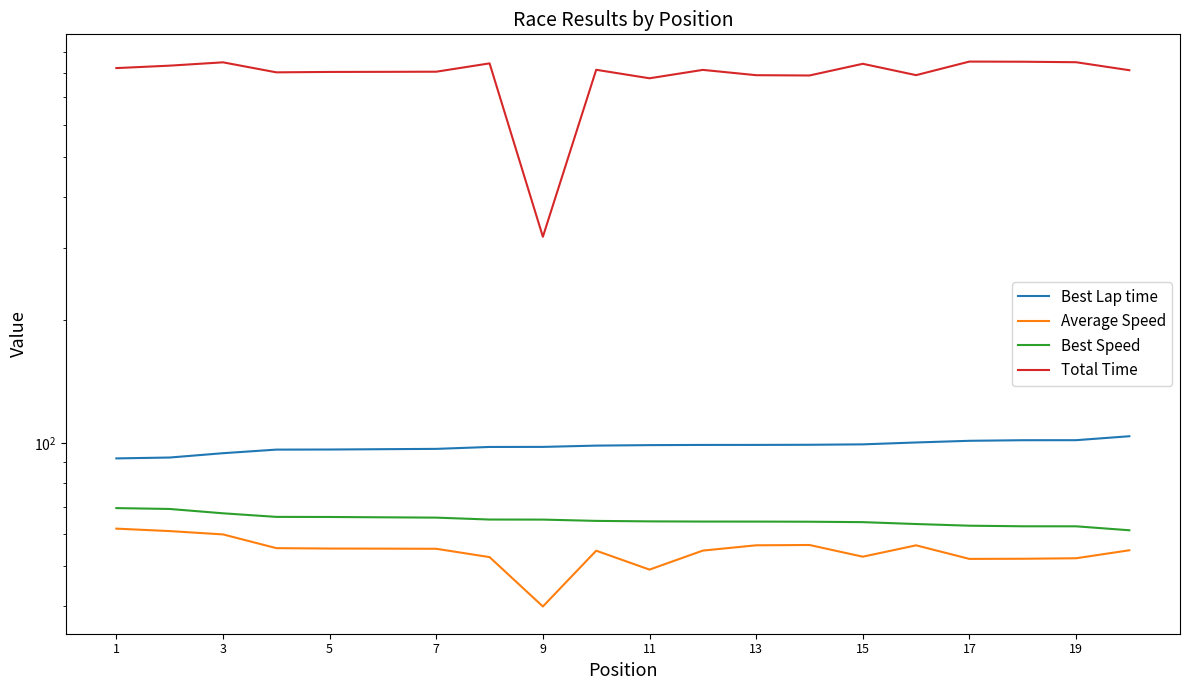

What is the sum of all Total Time values?

15910.4